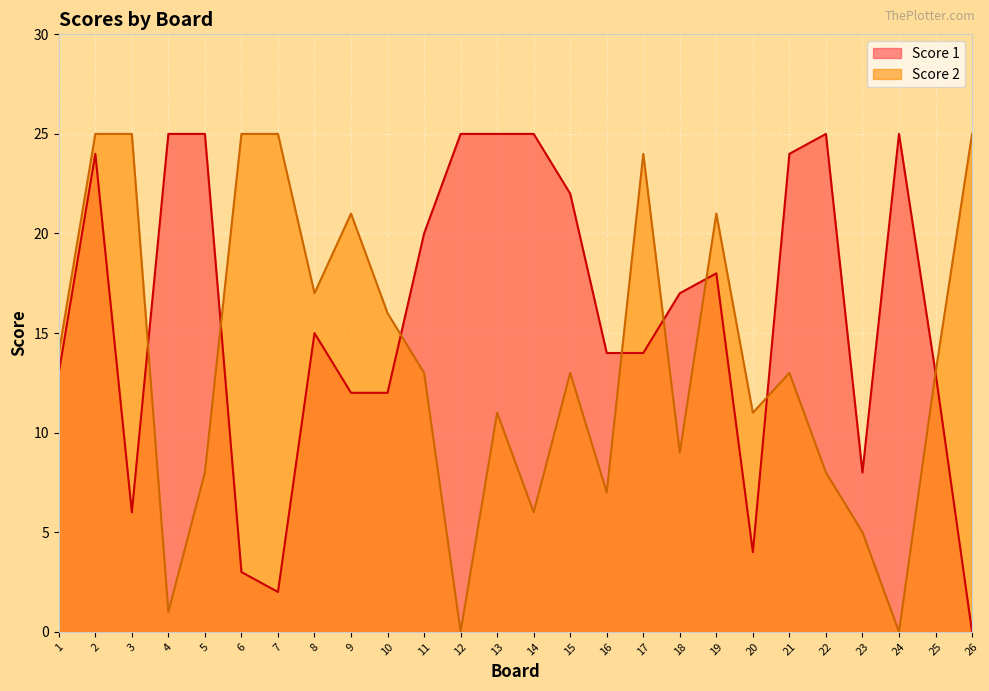

Where is Score 2 nearest to the value 12?

11